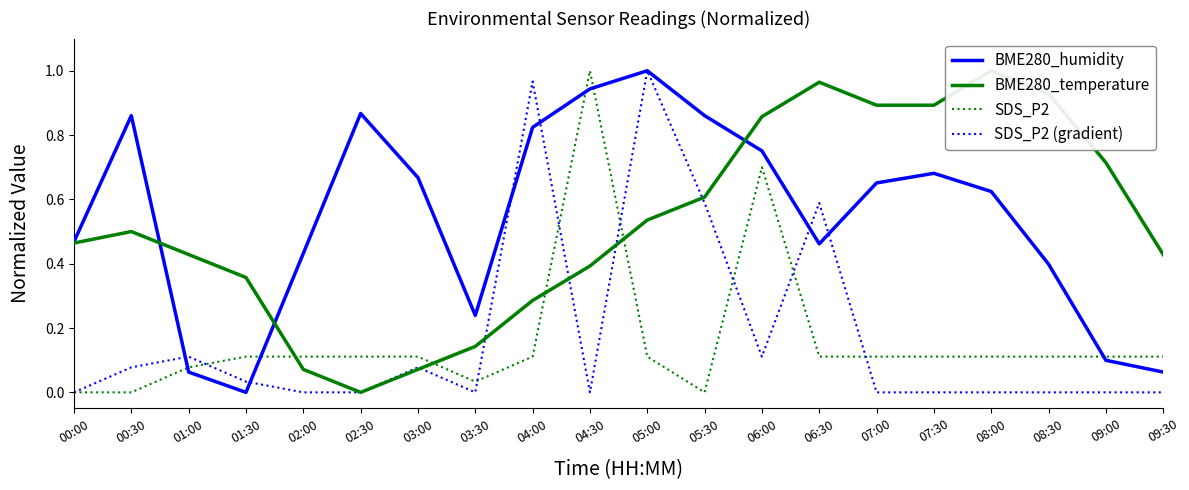

Which category has the lowest value across all series?

01:30